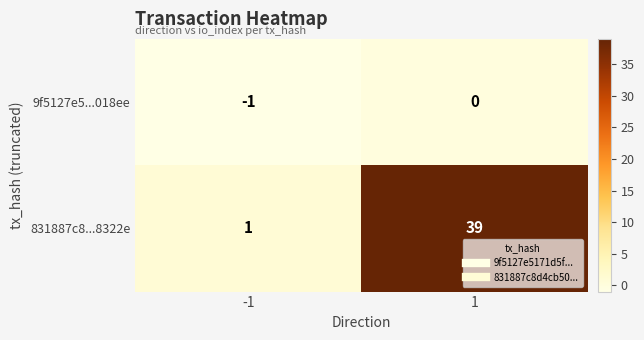

Rank the series at -1 from highest to lowest value.

831887c8...8322e, 9f5127e5...018ee